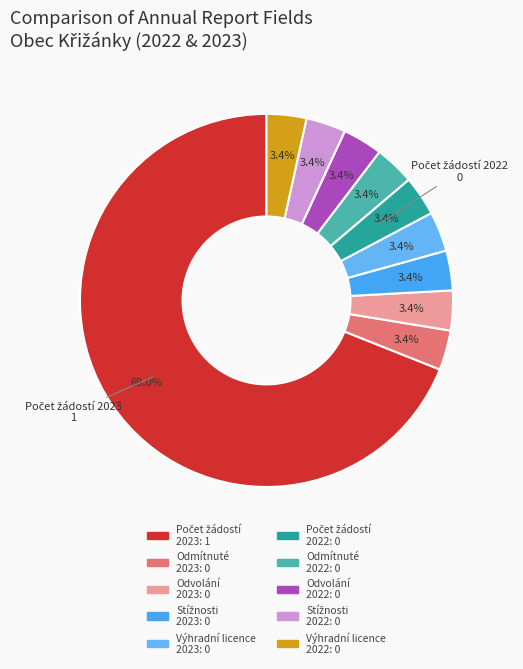

How many segments does this pie chart have?

10